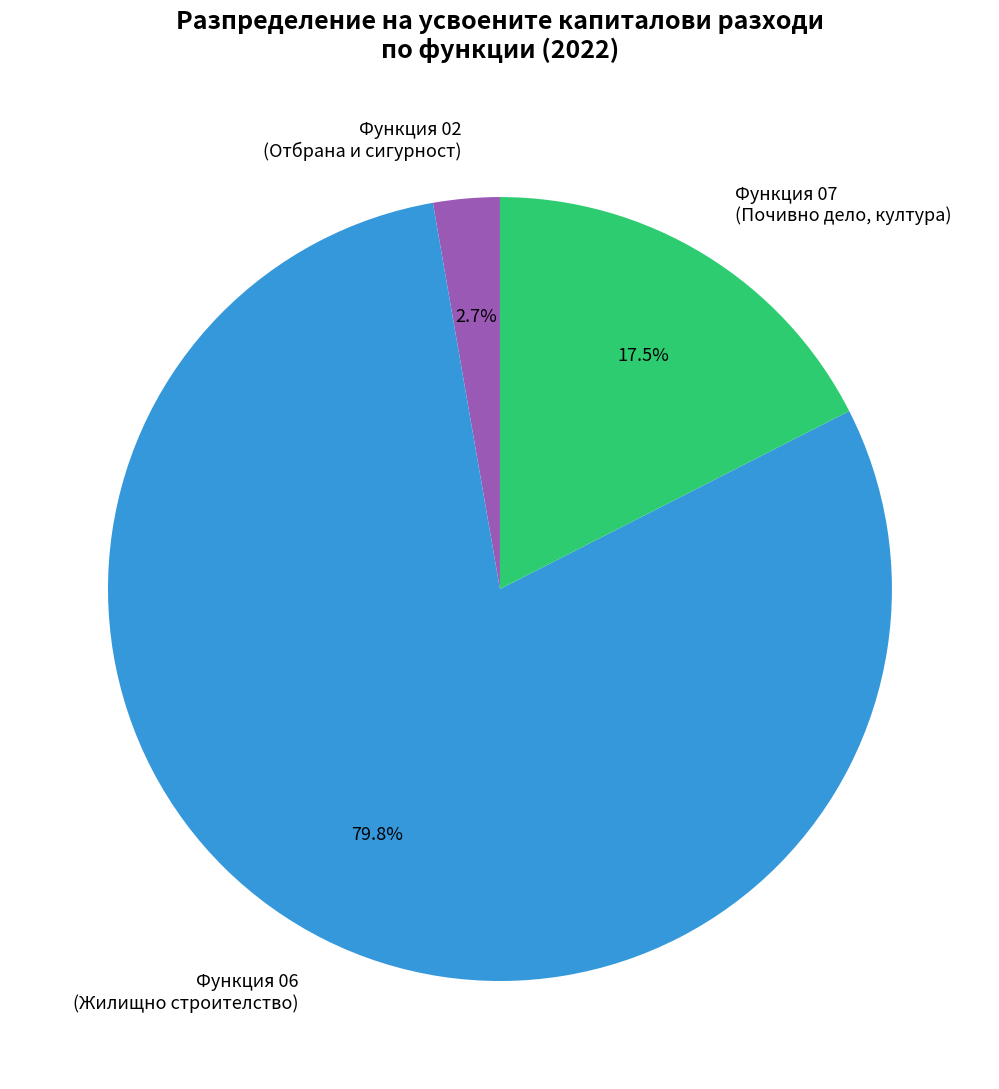

How much of the chart is everything except Функция 07 (Почивно дело, култура)?

82.5%